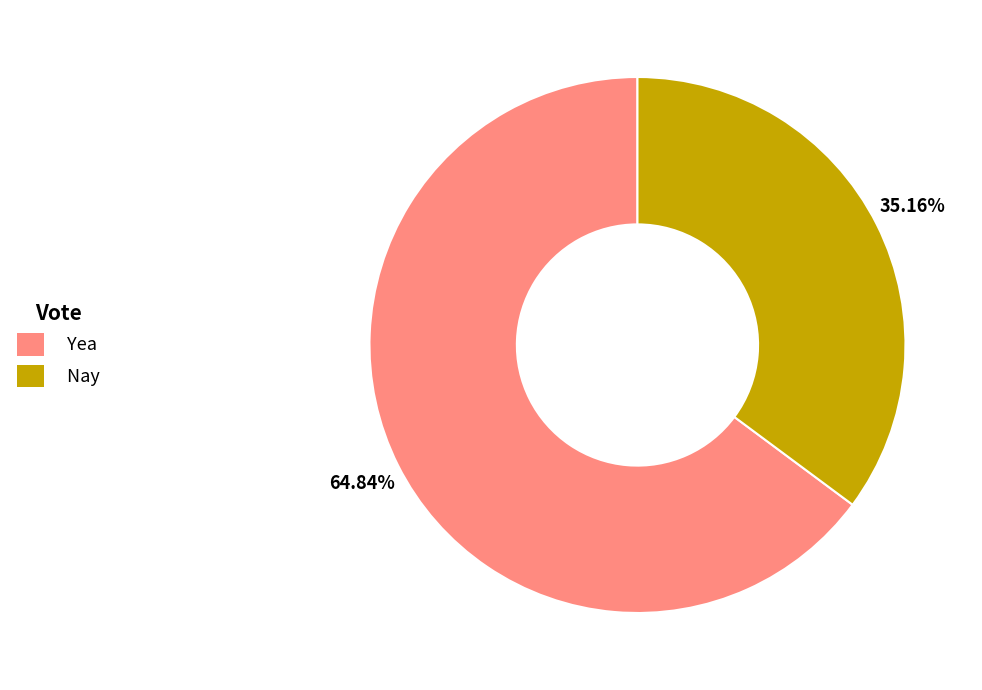

How much of the chart is everything except Nay?

64.8%